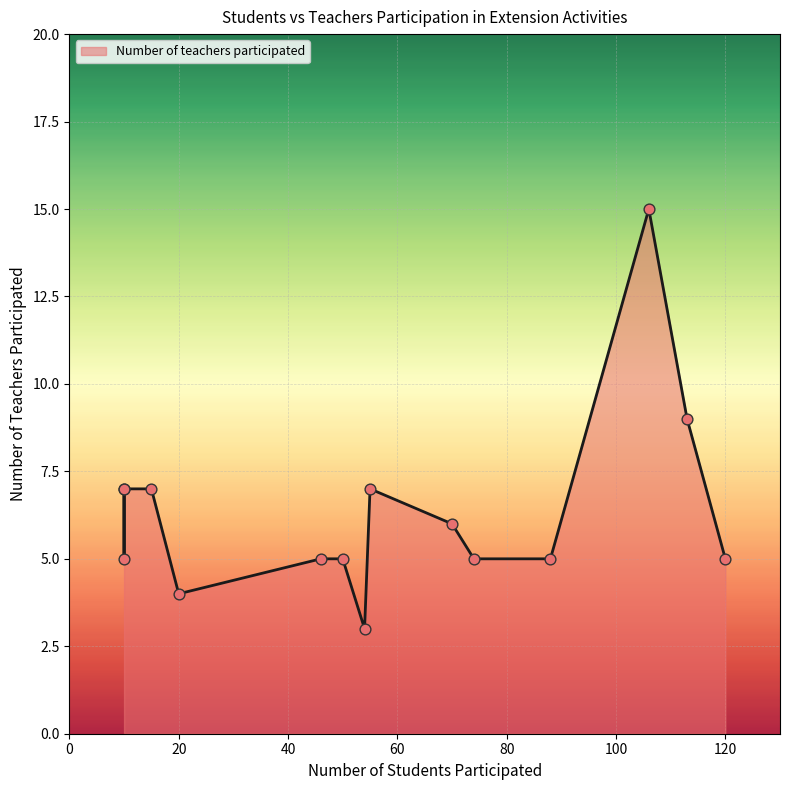

What is the change in value from 10 to 74?

-2